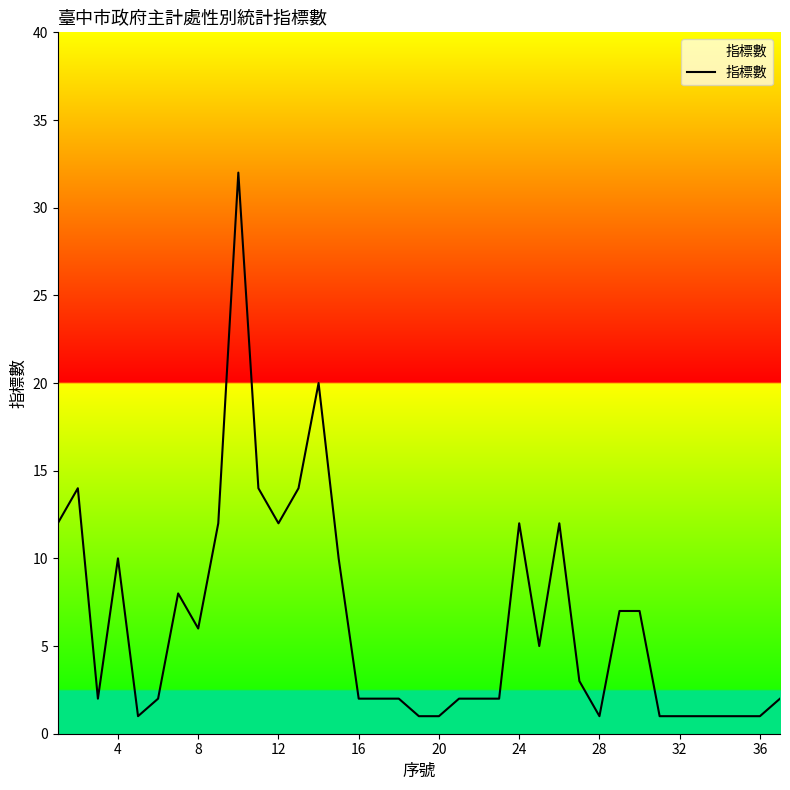

True or false: the data has more than 2 interior local peaks.

True